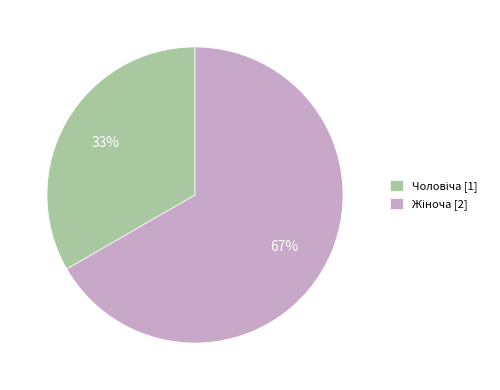

To the nearest percent, what is the average slice percentage?

50%